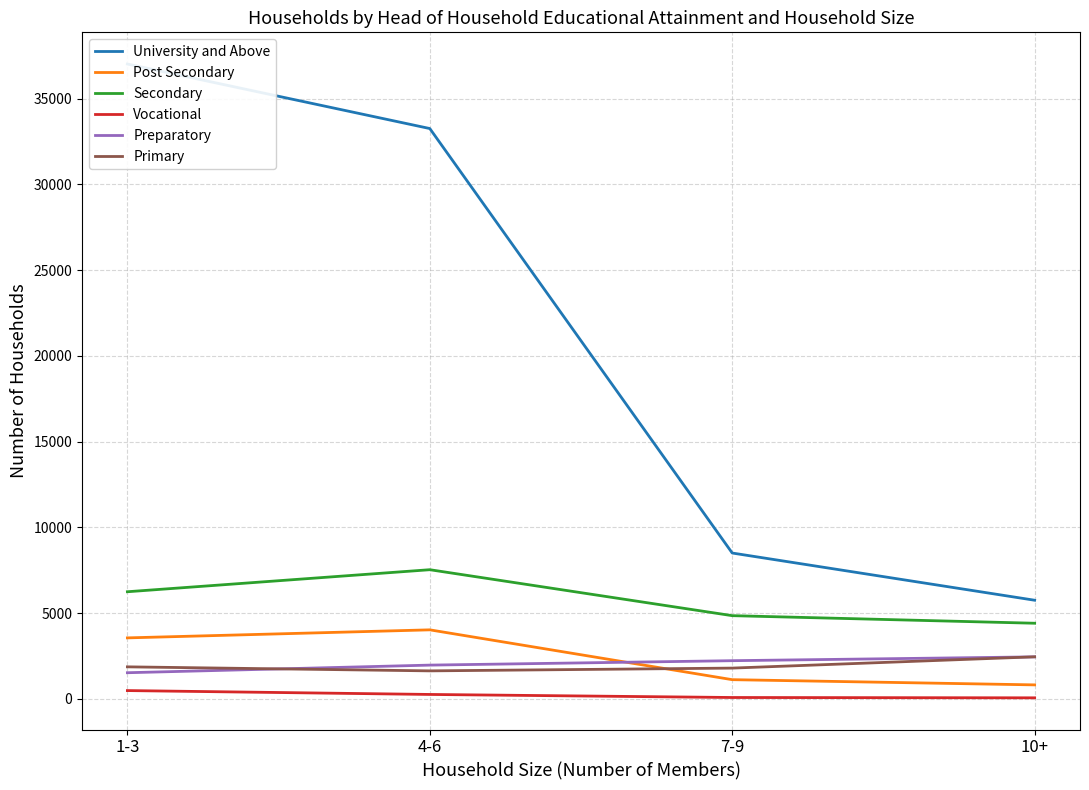

Count the Secondary values in the range 4850 to 7530.

3